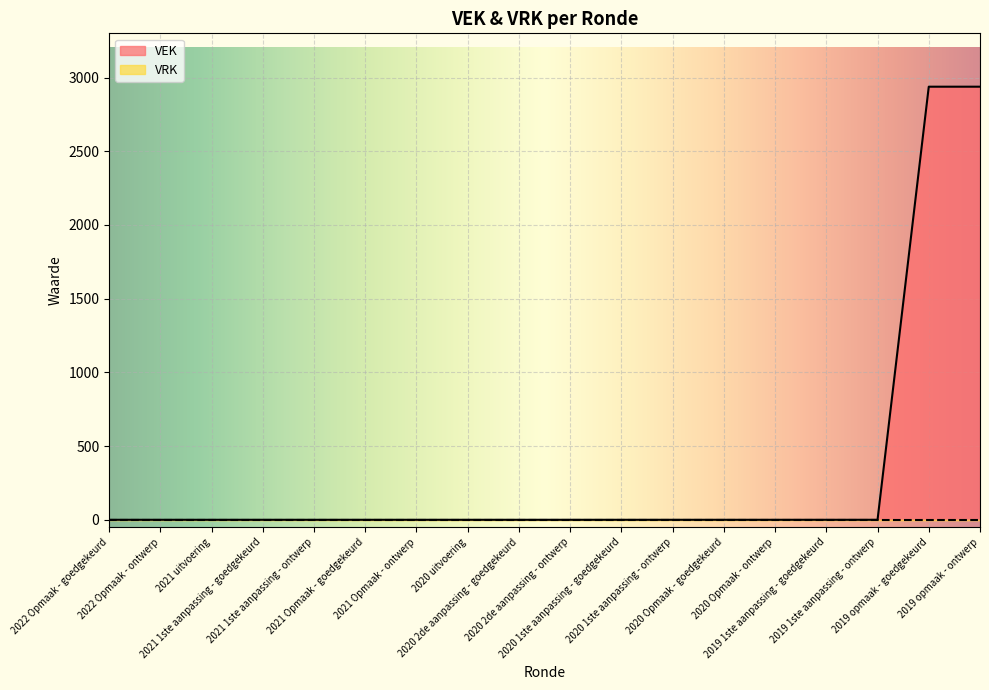

Which label corresponds to the largest value in the chart?

2019 opmaak - goedgekeurd